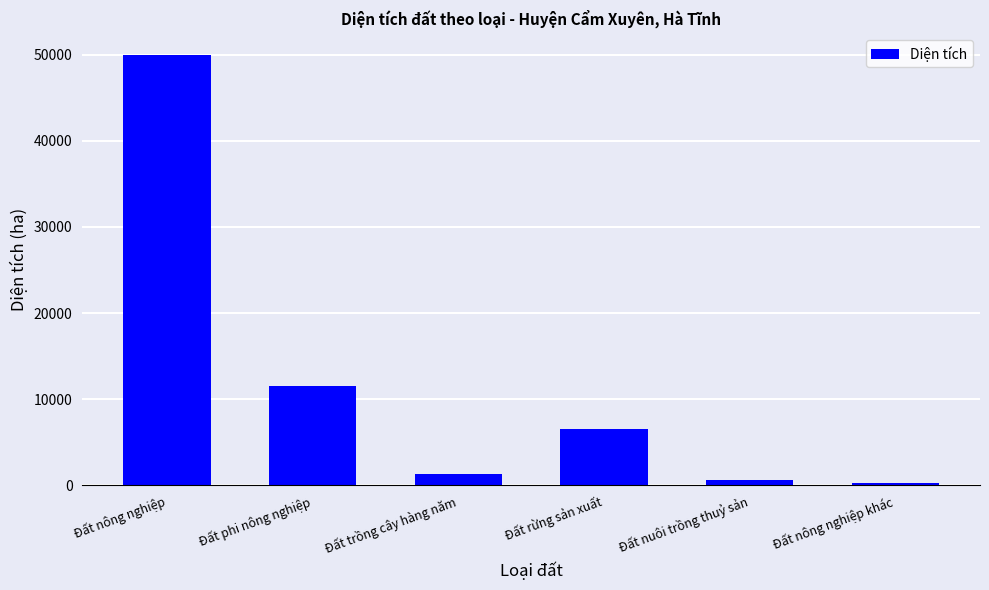

True or false: the data shows 17852.0 at Đất phi nông nghiệp.

False